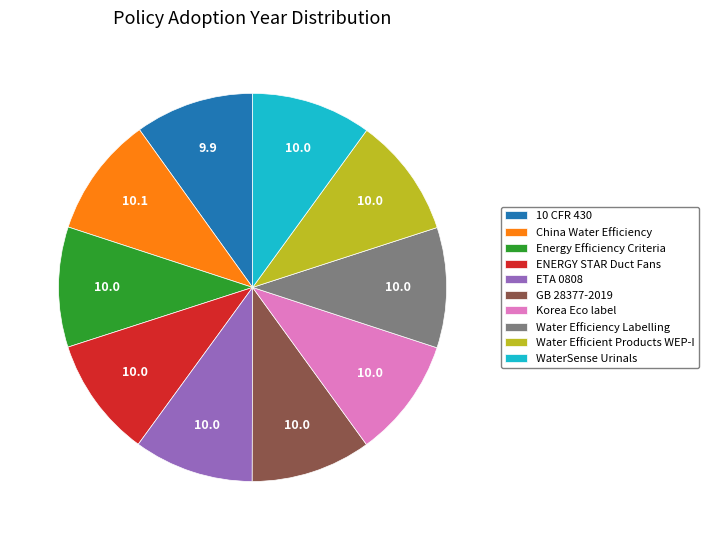

Is there any slice that represents more than half of the pie?

No